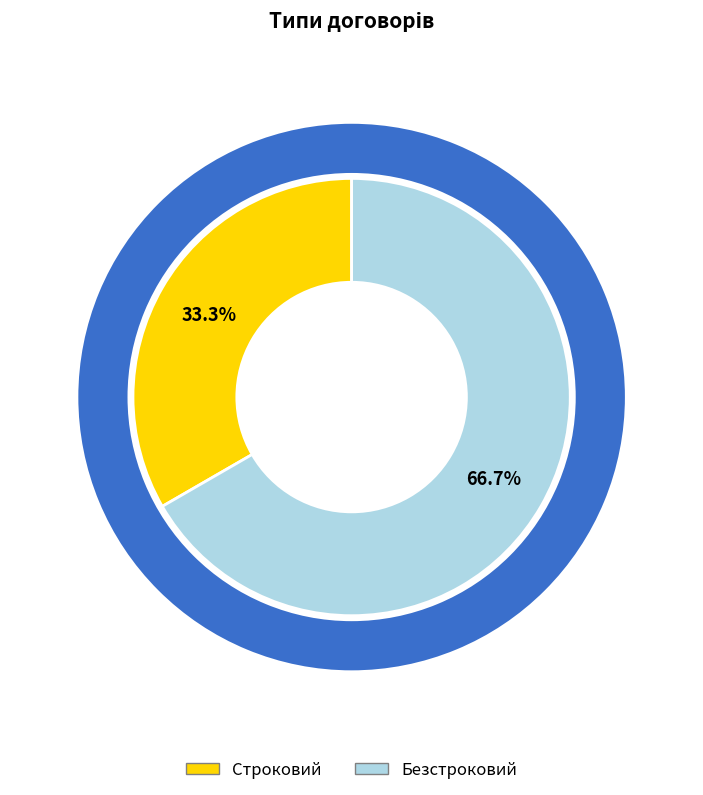

Is Строковий the majority of the pie?

No